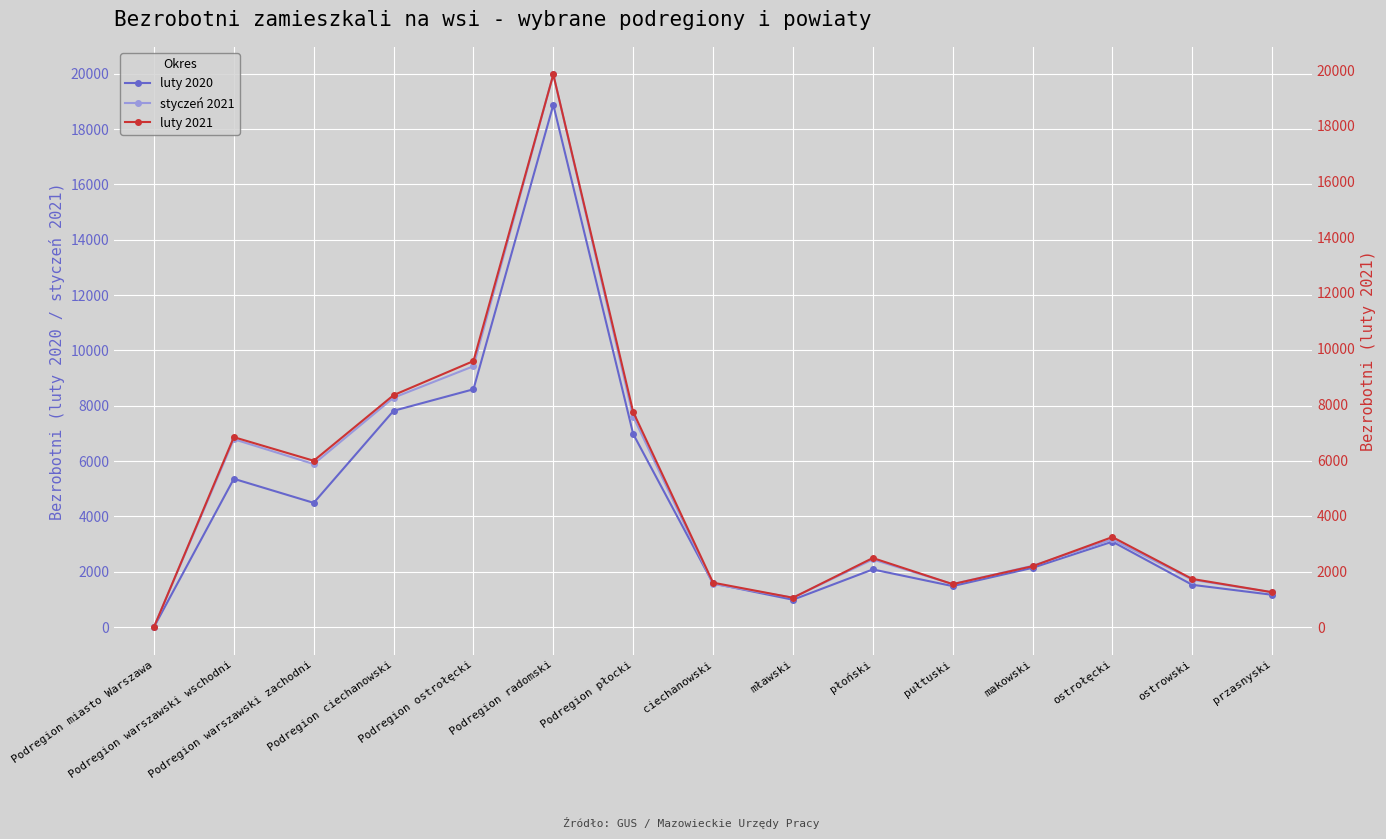

Where does the luty 2020 series first go above 2140?

Podregion warszawski wschodni